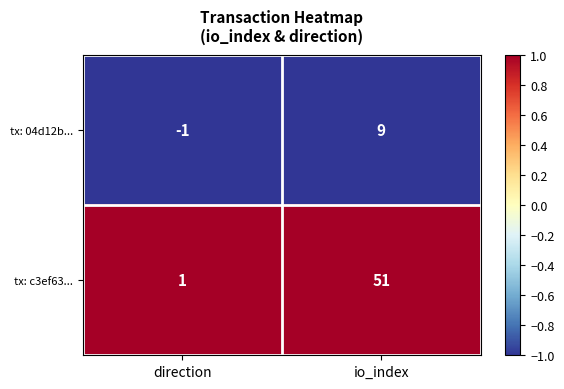

Which series has the largest range (max minus min)?

tx: c3ef63...